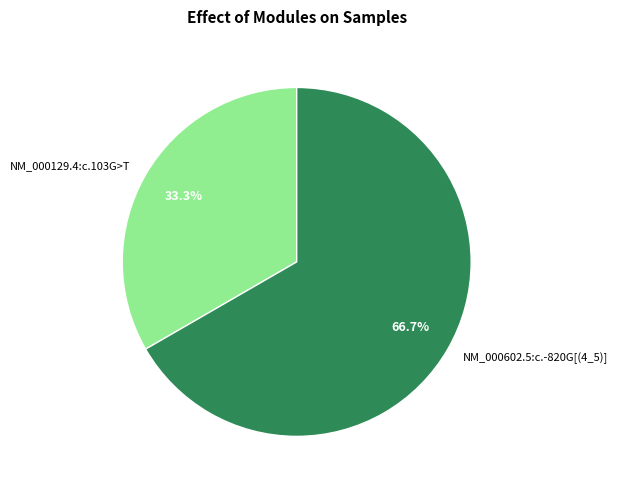

To the nearest percent, what is the difference between the largest and smallest slice percentages?

33%